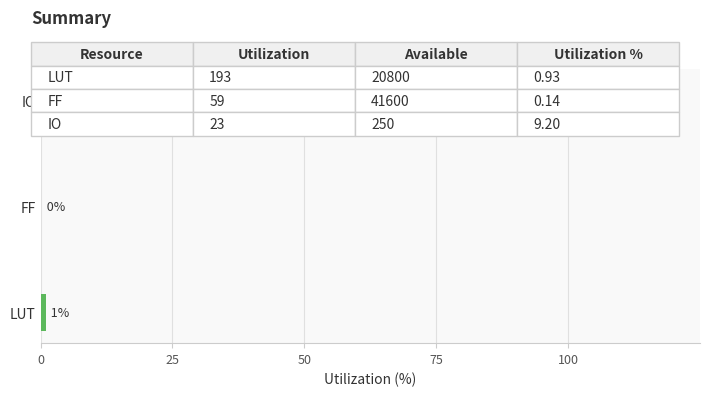

What is the average value?

3.4